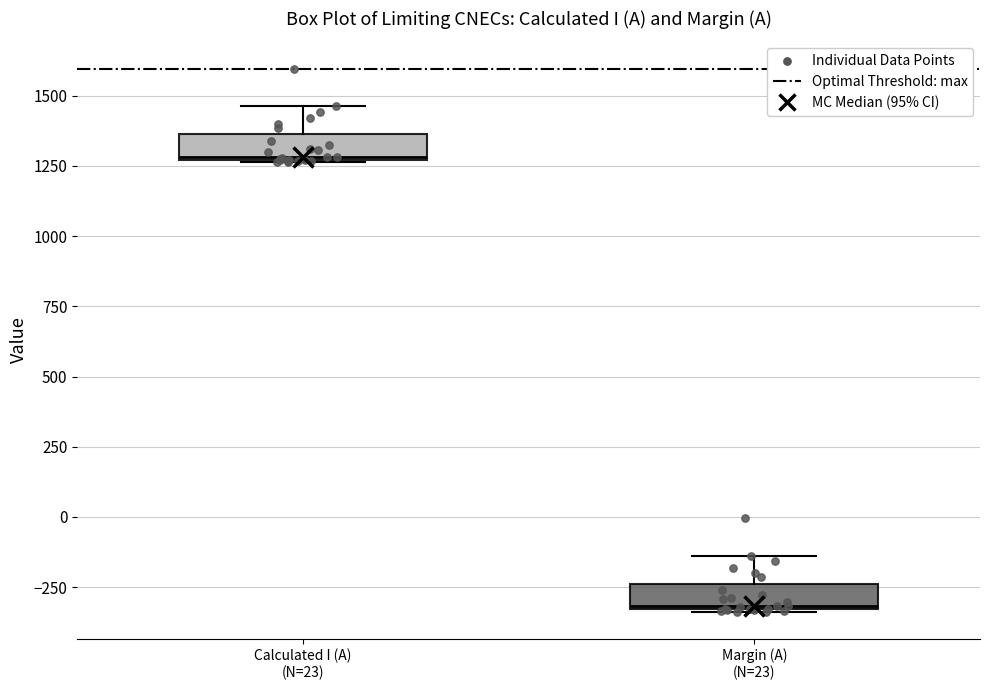

Where does the upper whisker of the box for Calculated I (A) (N=23) end on the y-axis? The values are not printed on the chart, so give them approximately, as read against the axis.

1450